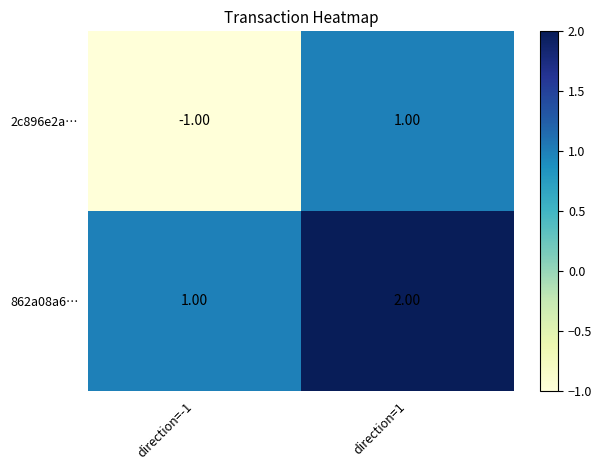

At which label is 2c896e2a… closest to 0?

direction=-1